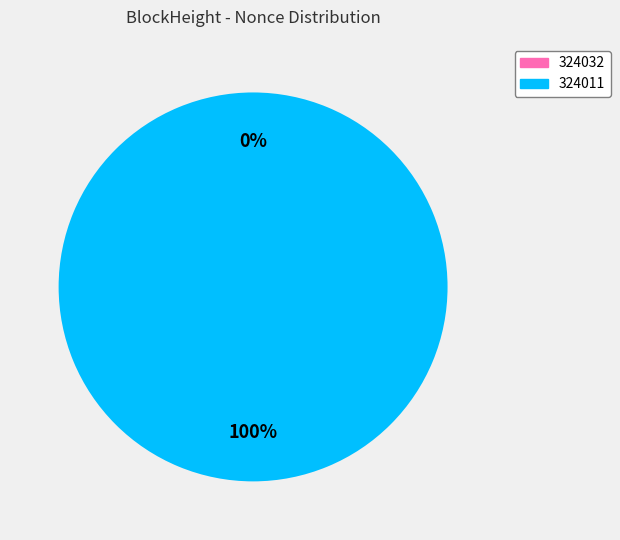

How many segments does this pie chart have?

2